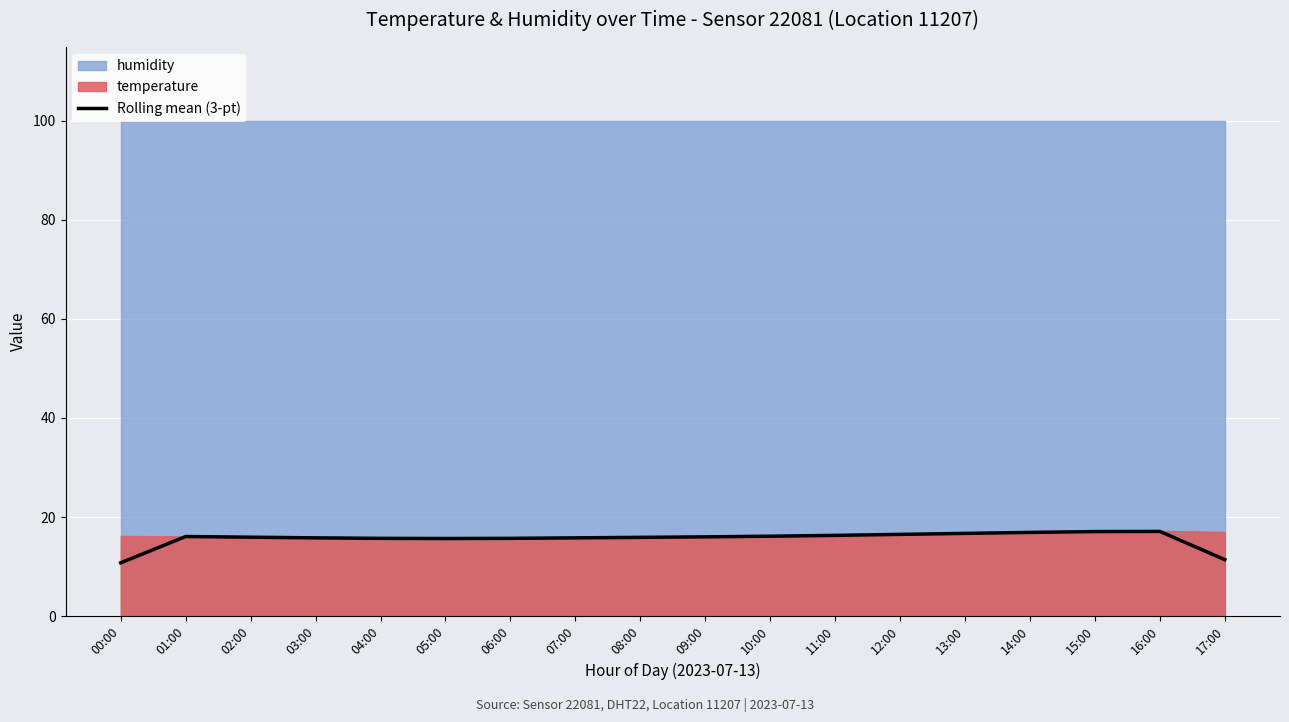

What is the value of the 15th point from the left?

16.9